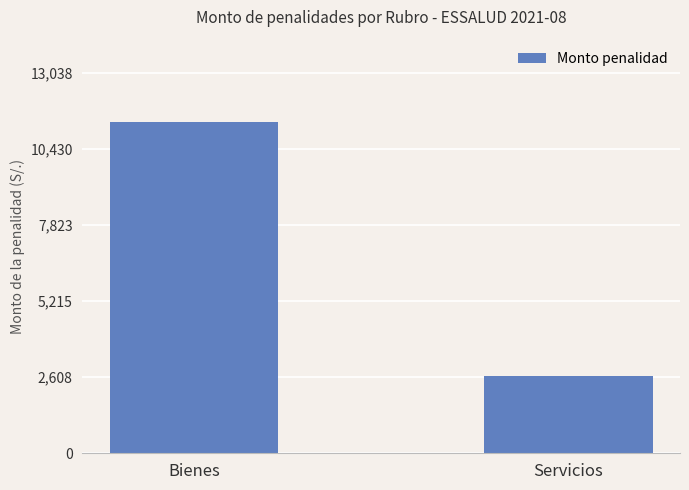

What is the label of the 1st bar from the right?

Servicios